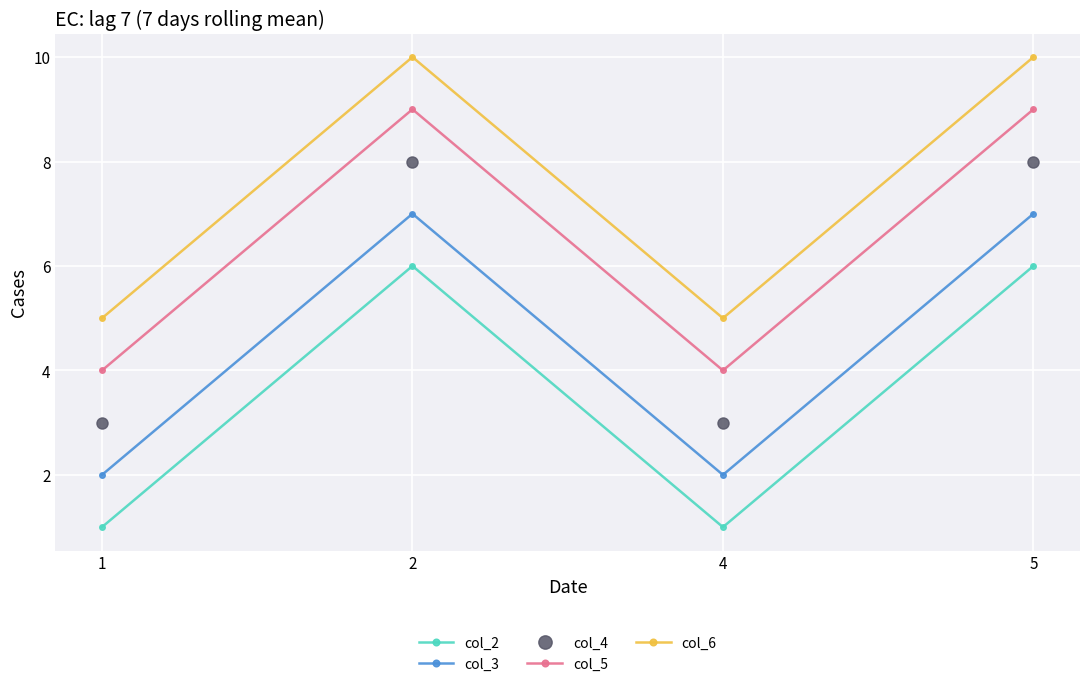

True or false: col_3 and col_6 intersect in this chart.

False